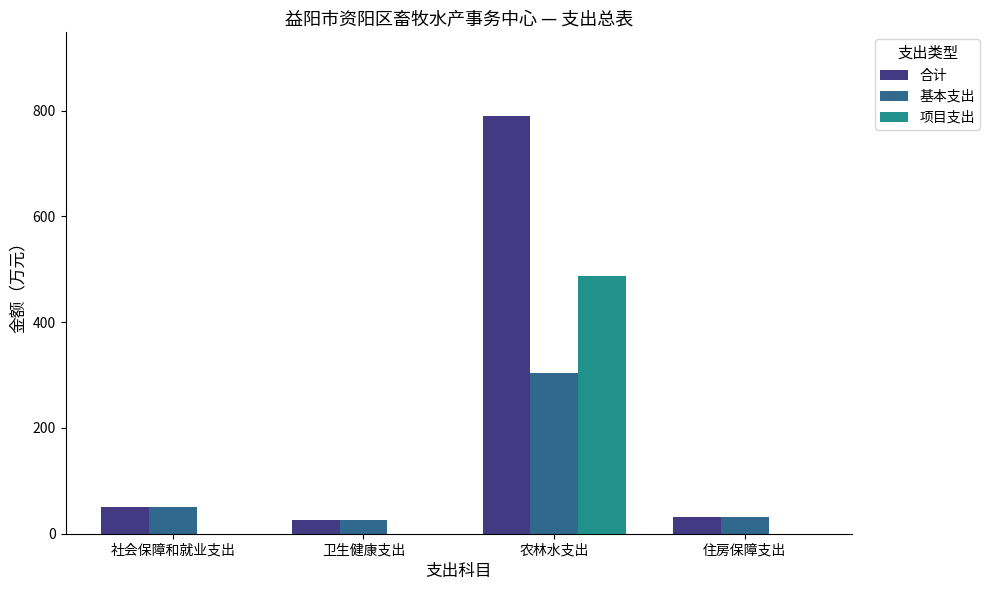

What is the approximate value of 合计 at 卫生健康支出?

25.9